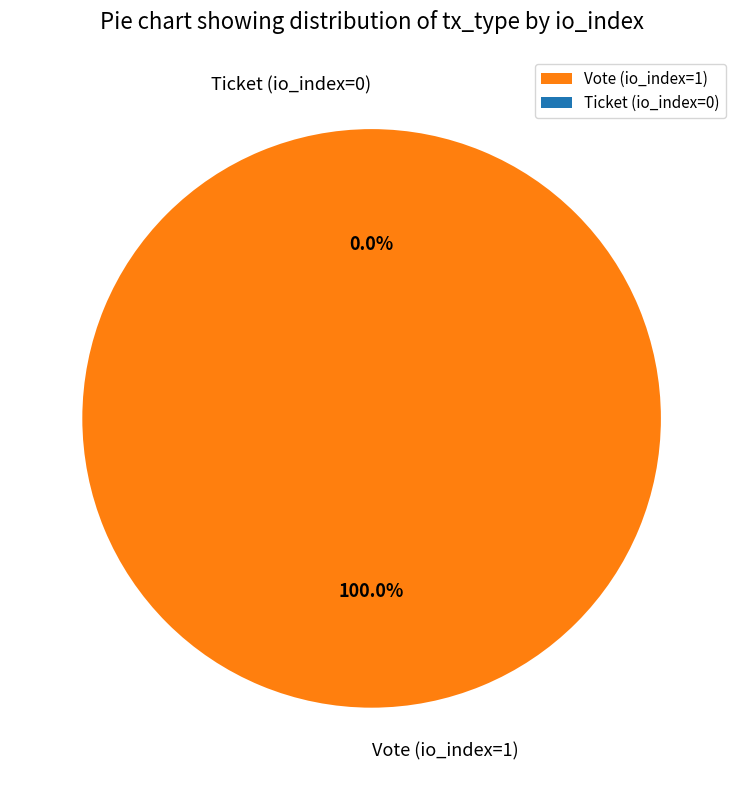

Which category has the biggest portion of the pie?

Vote (io_index=1)